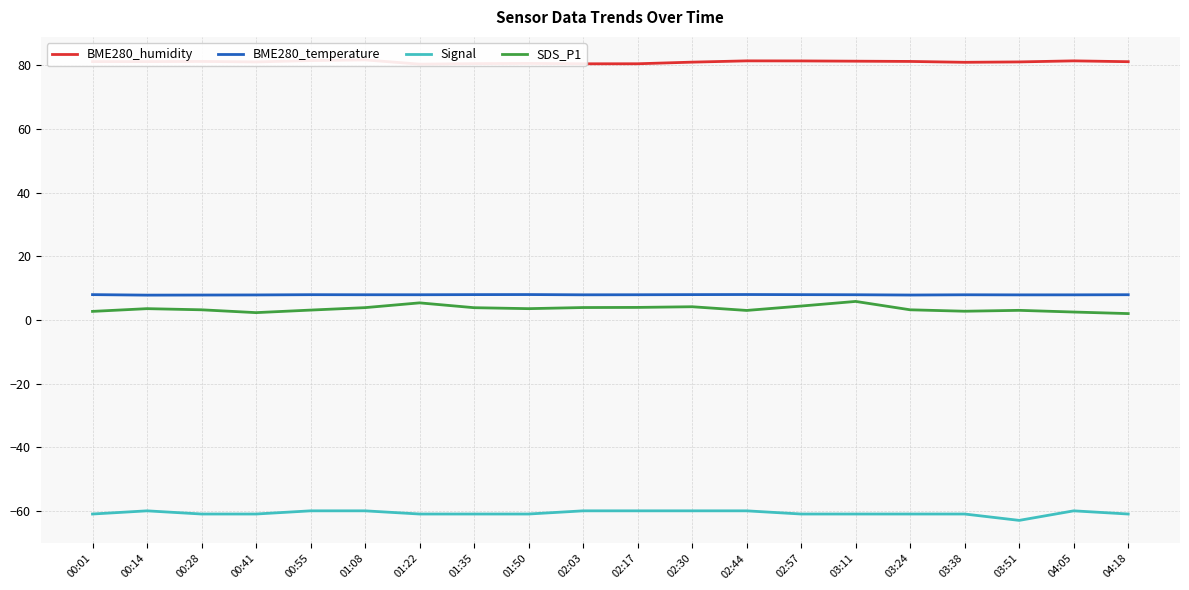

Rank the series at 00:14 from lowest to highest value.

Signal, SDS_P1, BME280_temperature, BME280_humidity